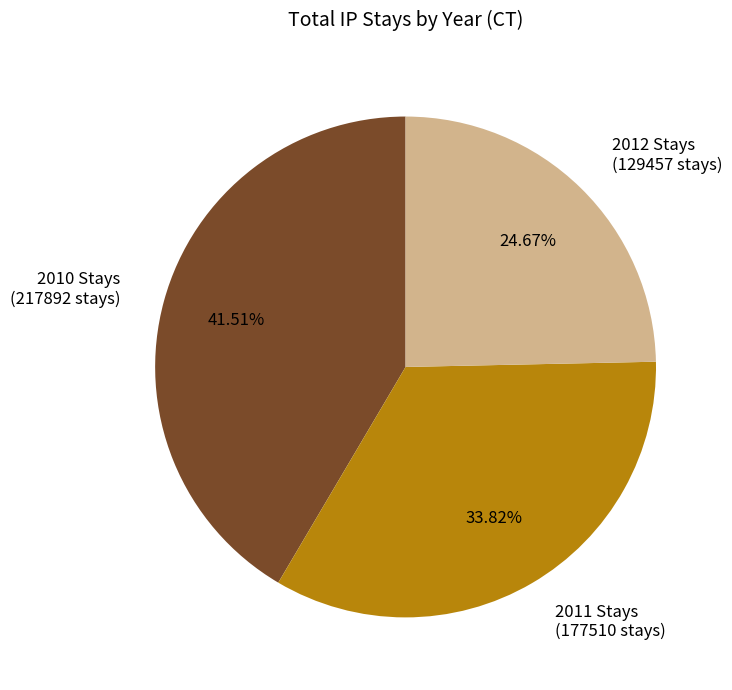

Between 2010 Stays (217892 stays) and 2011 Stays (177510 stays), which is larger?

2010 Stays (217892 stays)